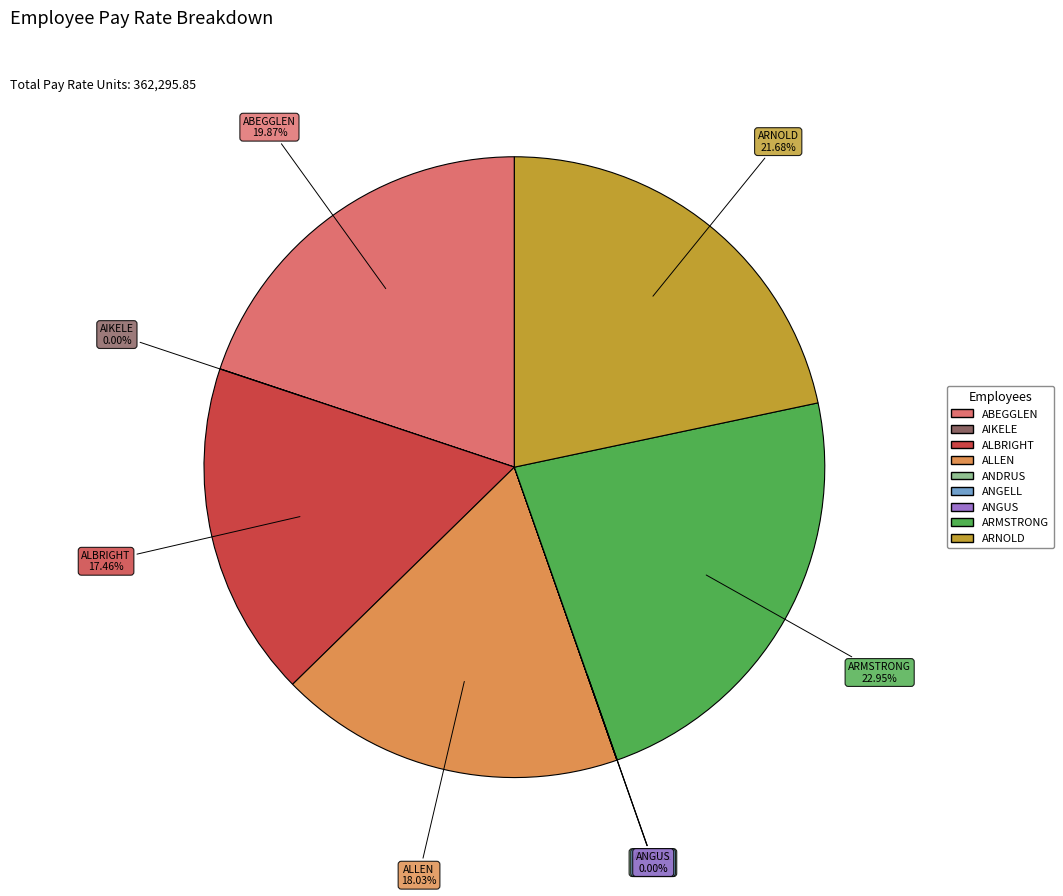

Is there a majority slice in this chart?

No